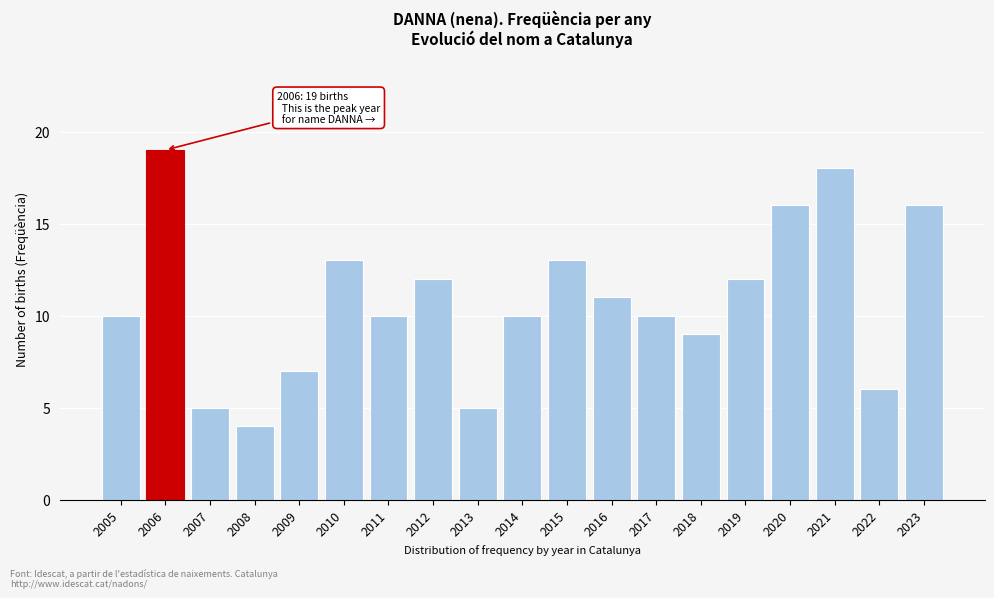

Reading left to right, what are all the values shown in this chart?

10	19	5	4	7	13	10	12	5	10	13	11	10	9	12	16	18	6	16